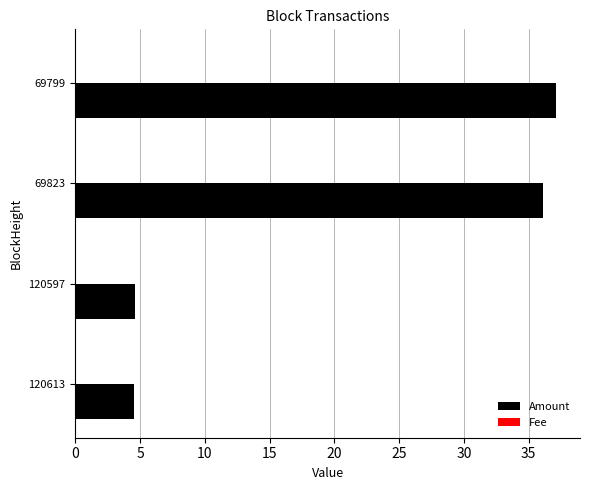

What is the maximum value for Amount?

37.1